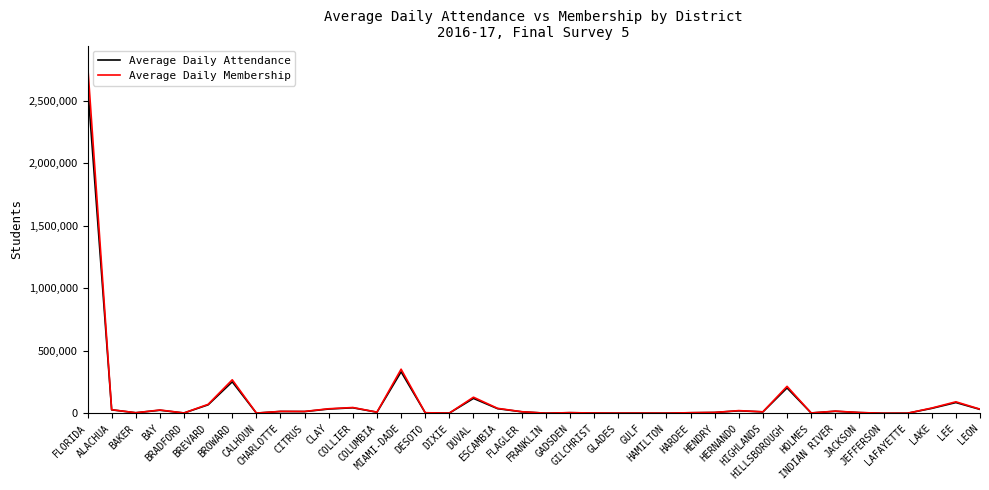

Which series has the largest range (max minus min)?

Average Daily Membership